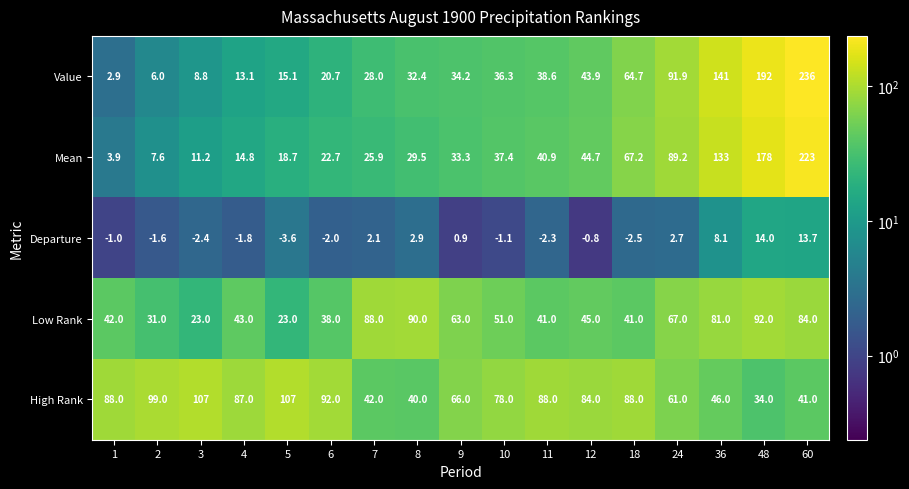

At which category is the sum across all series the highest?

60